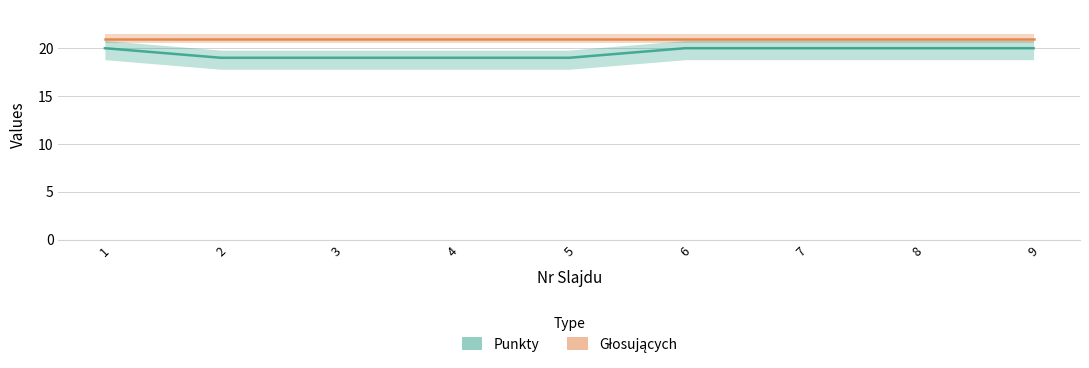

Between 9 and 5, which is larger?

9